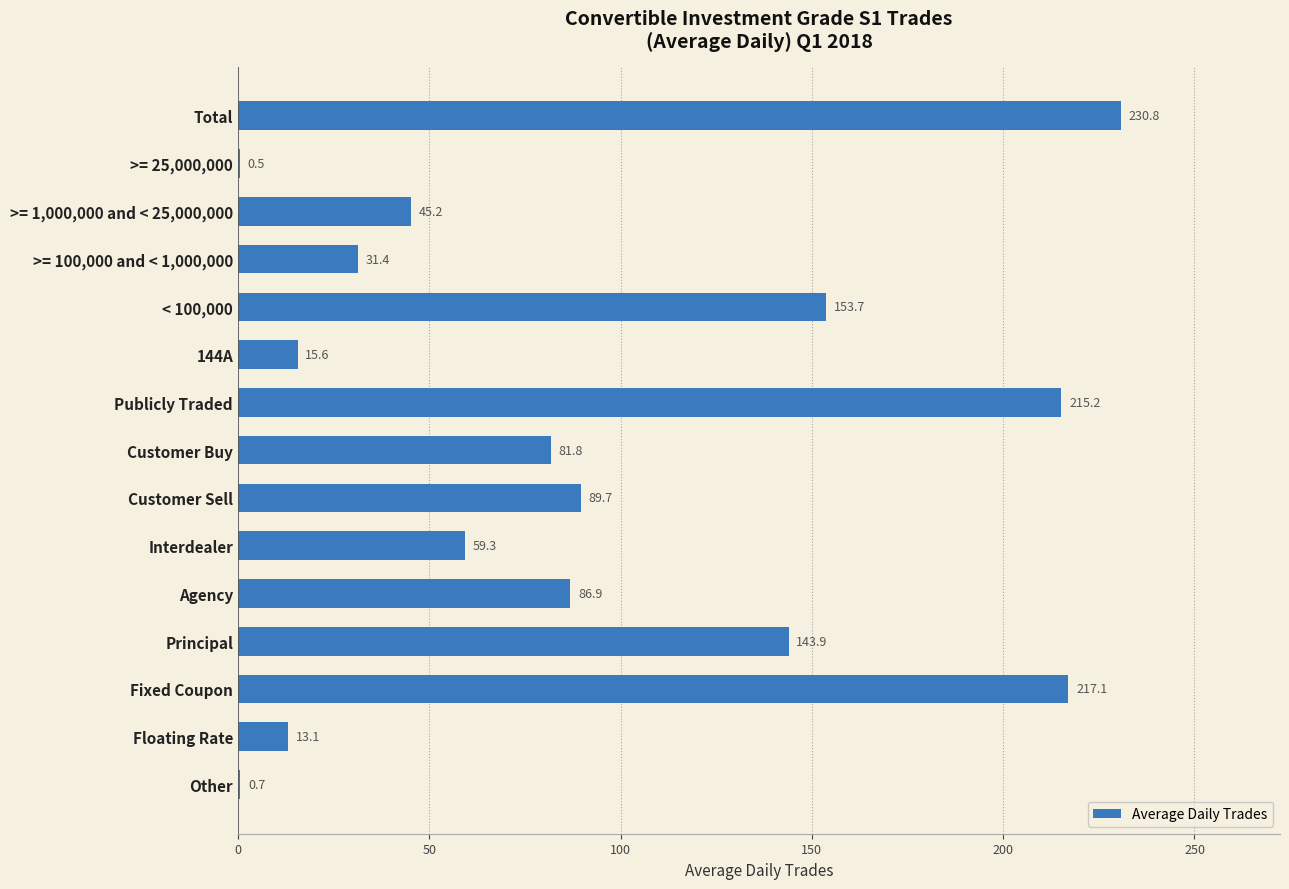

What is the sum of the values at < 100,000 and Other?

154.4